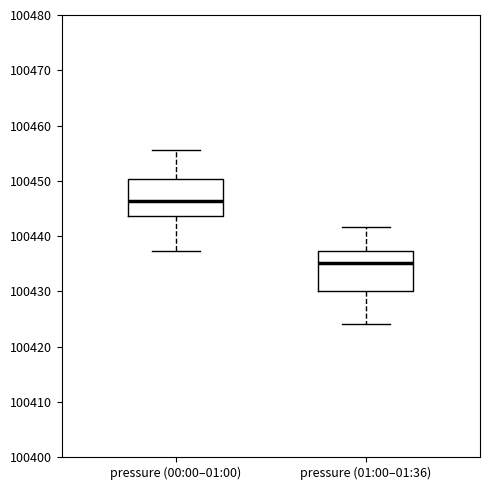

Reading left to right, transcribe this box plot: for each box, give where its median line is, the range the box spans, and where its two whiskers end, as read against the y-axis. The values are not printed on the chart, so give them approximately, as read against the axis.

pressure (00:00–01:00): median 100446, box 100444 to 100450, whiskers 100437 to 100456
pressure (01:00–01:36): median 100435, box 100430 to 100437, whiskers 100424 to 100442